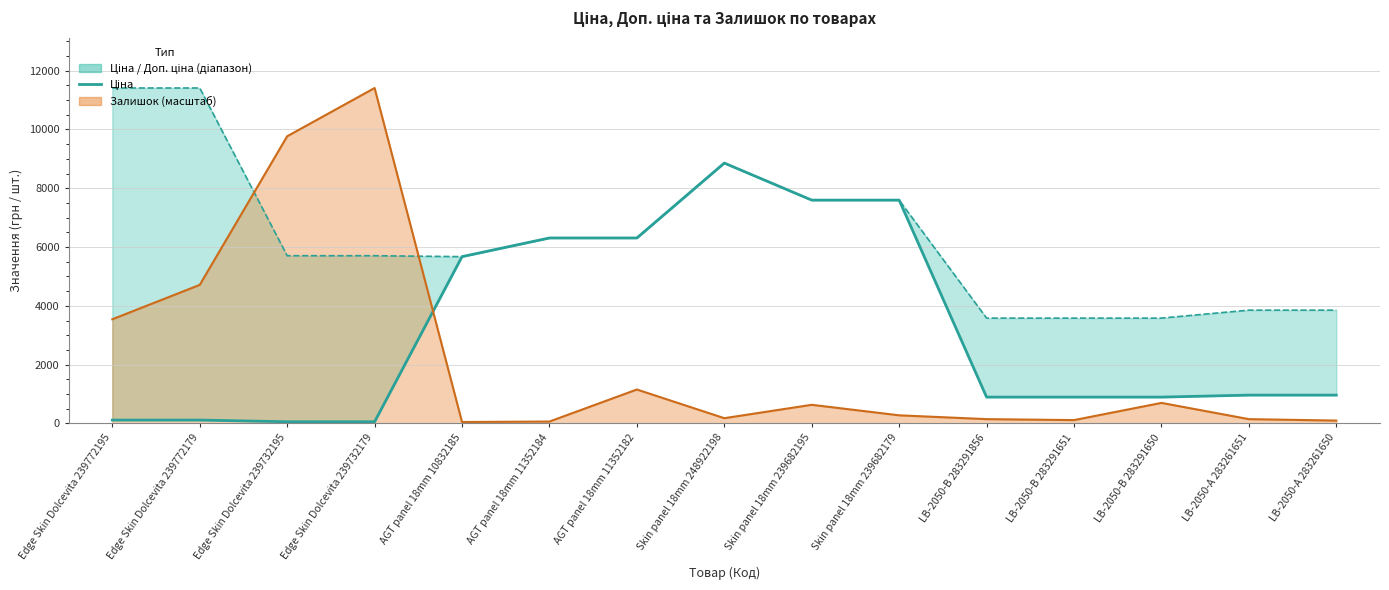

What is the change in value from Edge Skin Dolcevita 239732195 to LB-2050-B 283291650?

+838.9